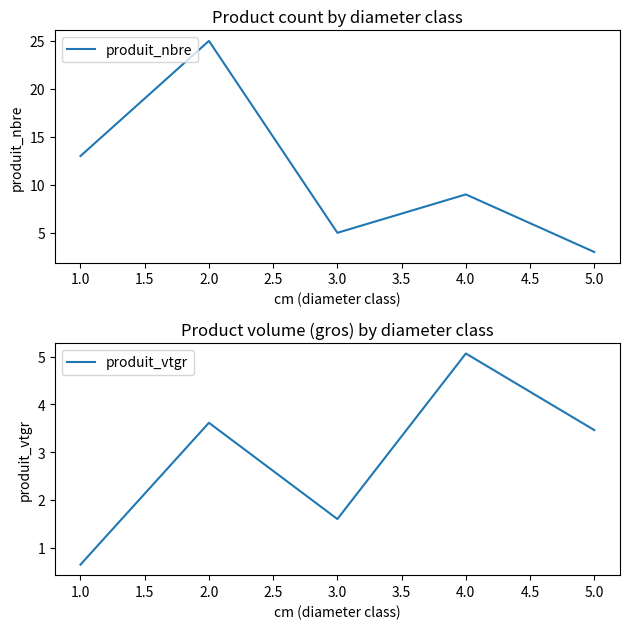

How many values in the produit_vtgr series are below 3?

2